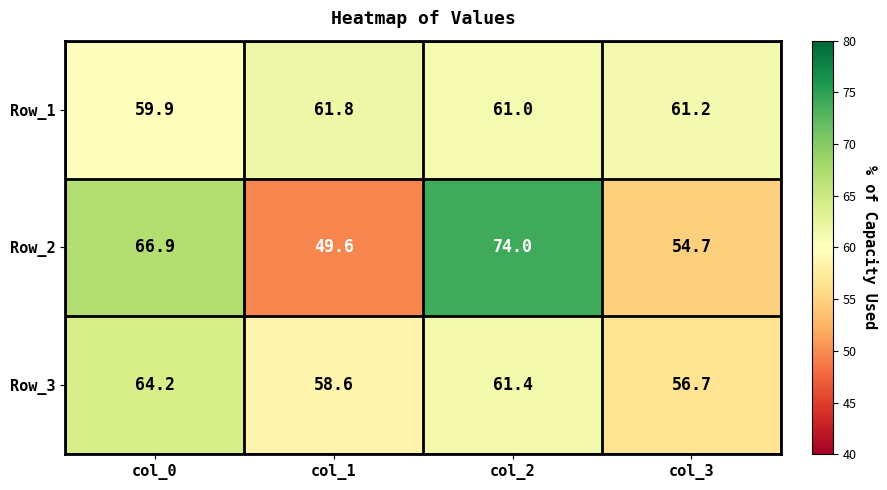

Reading left to right, transcribe all the data shown in this chart.

Row_1: col_0=59.9	col_1=61.8	col_2=61.0	col_3=61.2
Row_2: col_0=66.9	col_1=49.6	col_2=74.0	col_3=54.7
Row_3: col_0=64.2	col_1=58.6	col_2=61.4	col_3=56.7